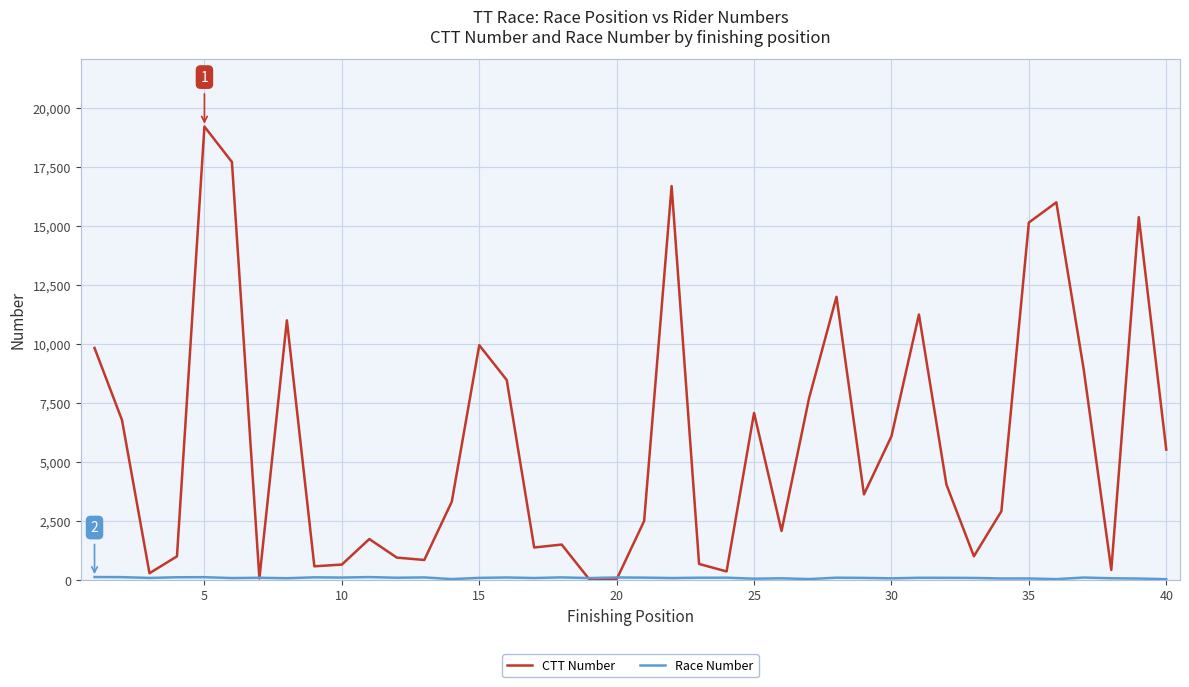

Which series has the largest total across all categories?

CTT Number